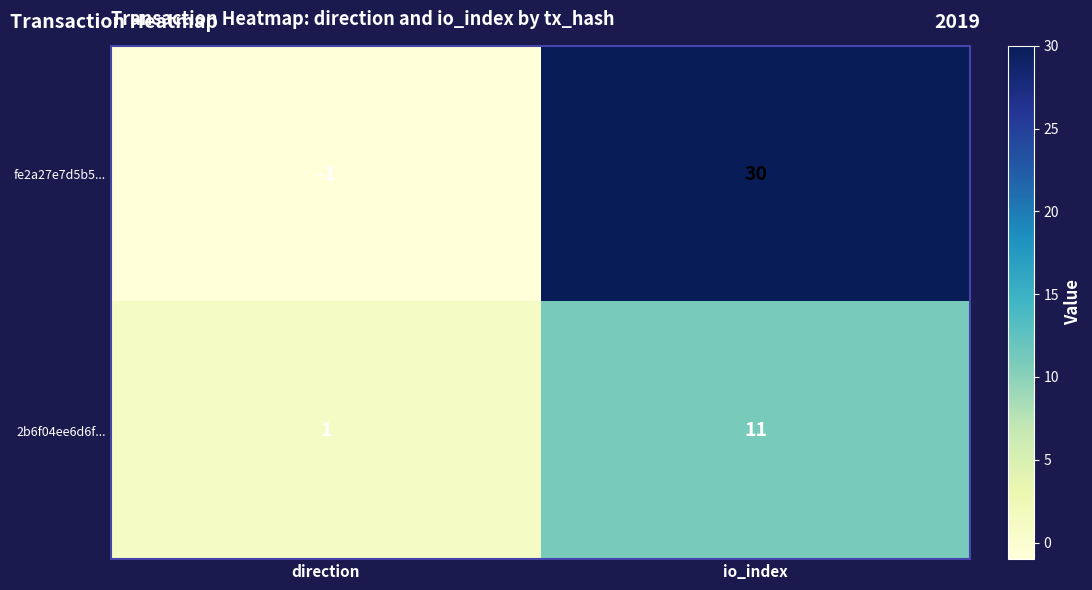

How many positive values does the fe2a27e7d5b5... series have?

1